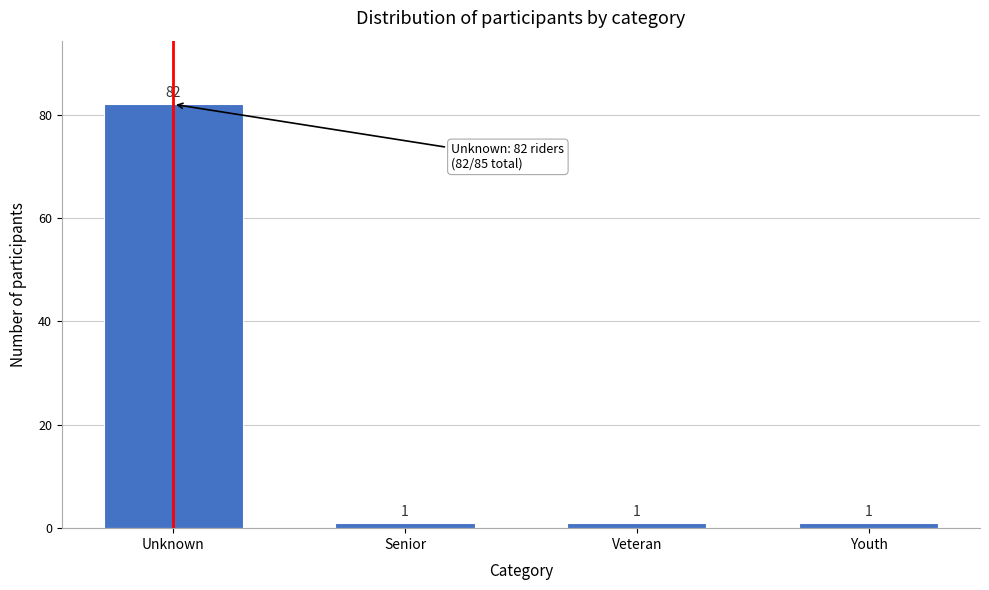

Reading left to right, what are all the values shown in this chart?

Unknown=82	Senior=1	Veteran=1	Youth=1